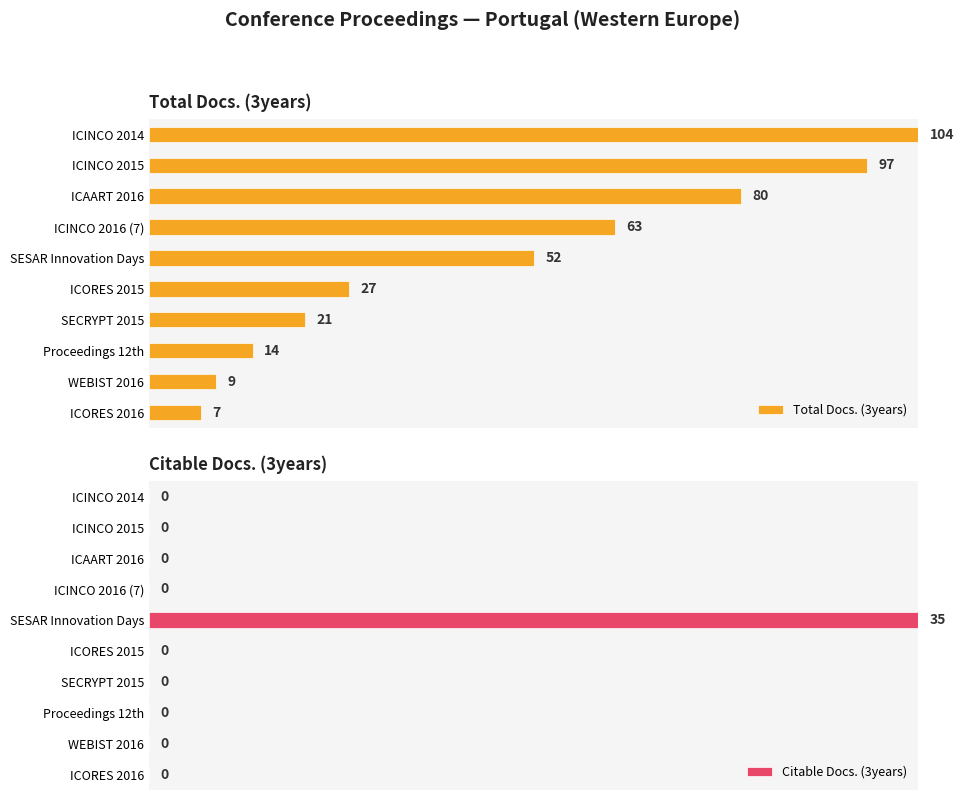

Which series has the largest range (max minus min)?

Citable Docs. (3years)